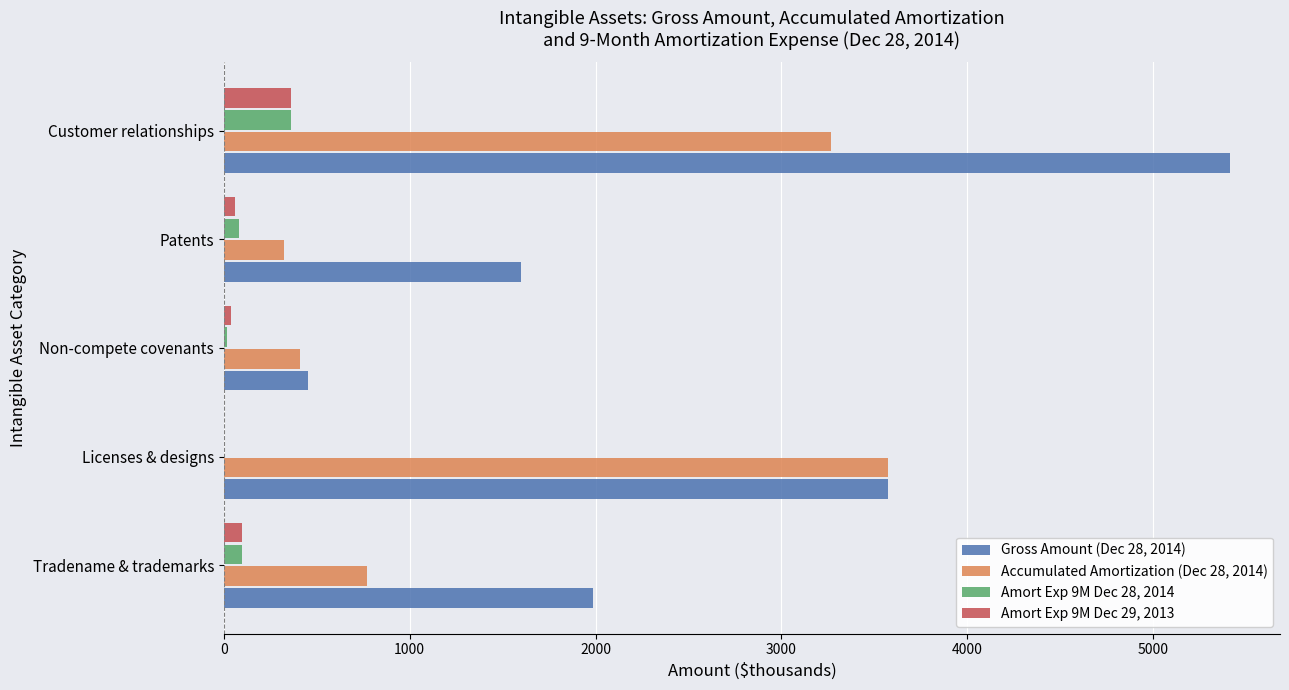

What is the greatest value displayed?

5411